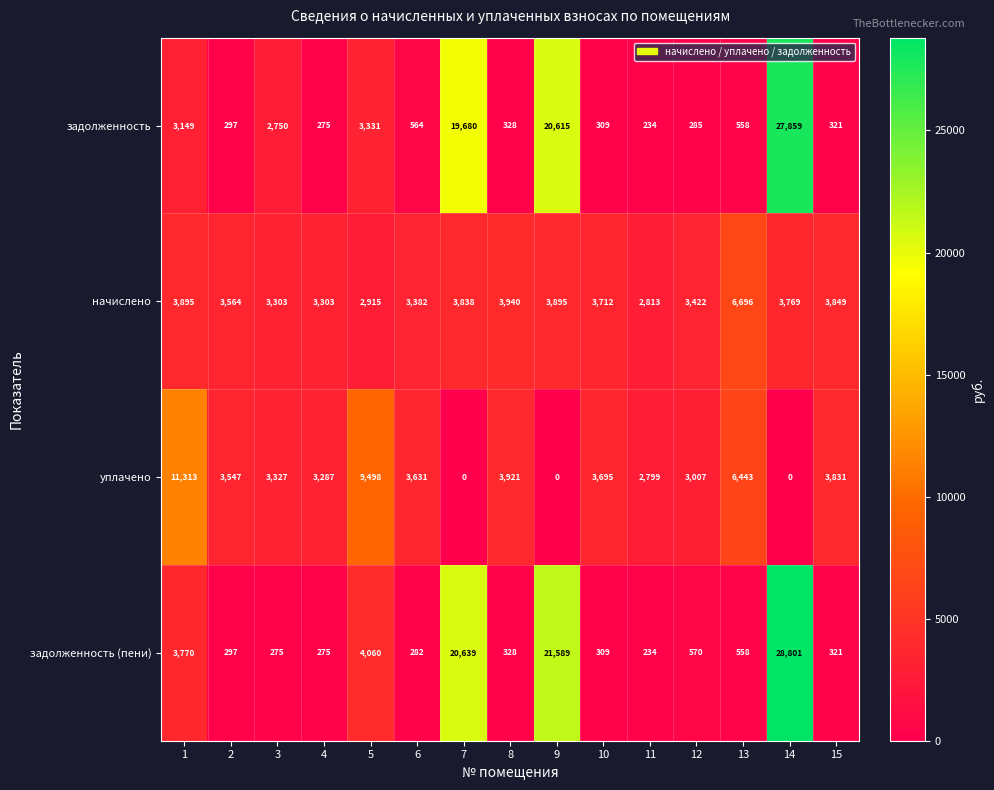

The задолженность series shows 3331 at 5. True or false?

True